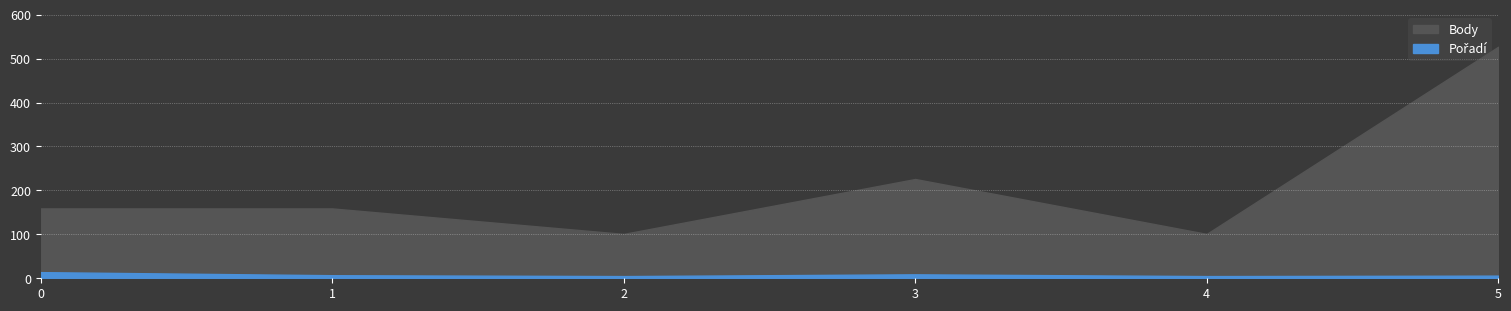

True or false: Pořadí has more than 0 points higher than both neighbors.

True